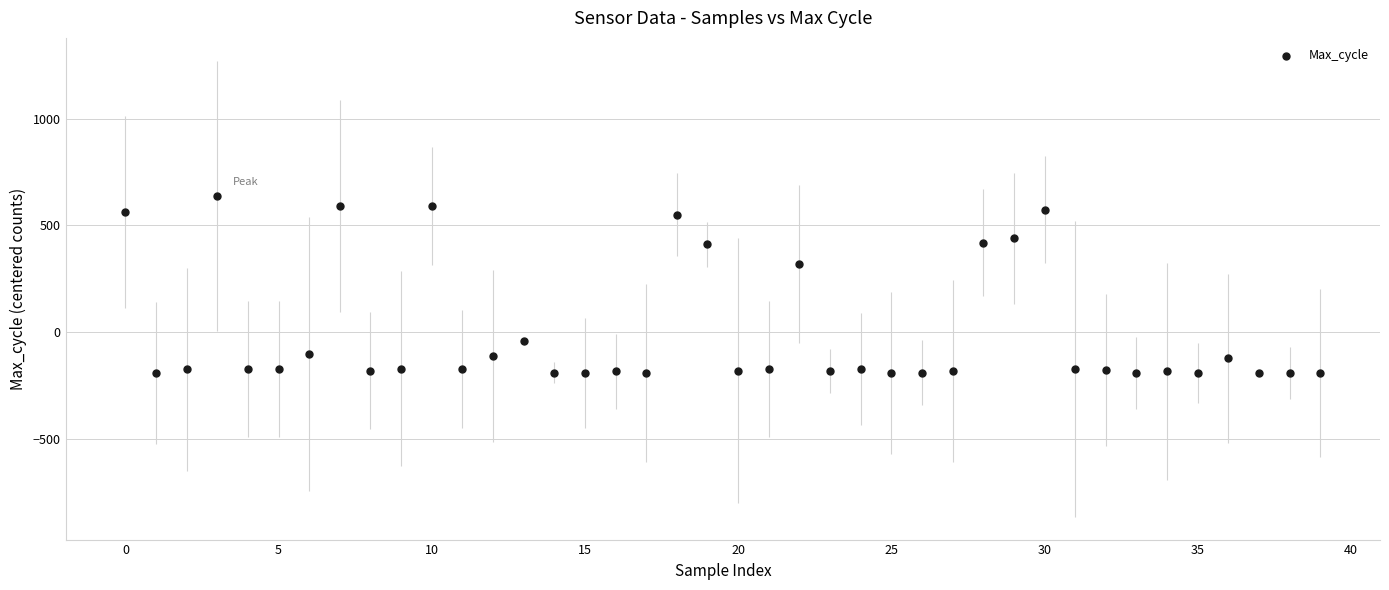

What Y value in the scatter plot is closest to 224?

319.5